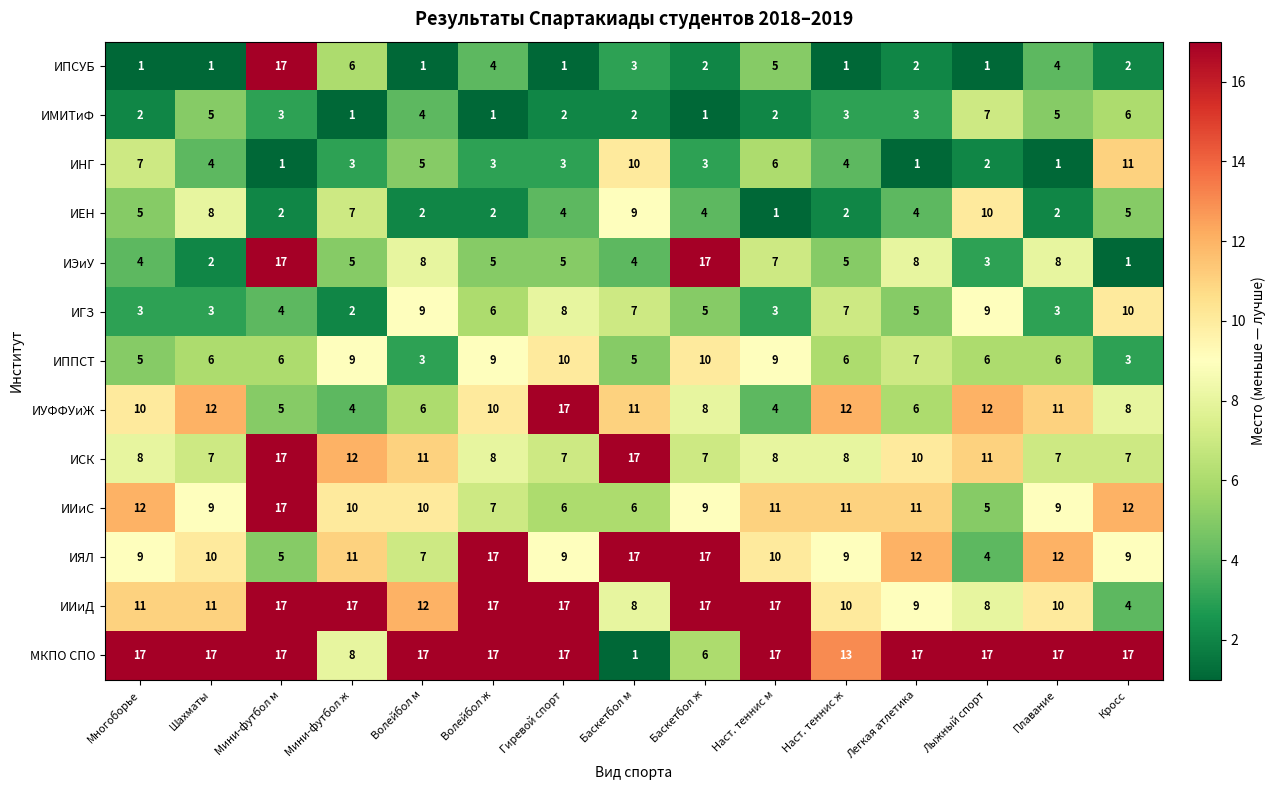

At which label does ИИиС reach its peak?

Мини-футбол м